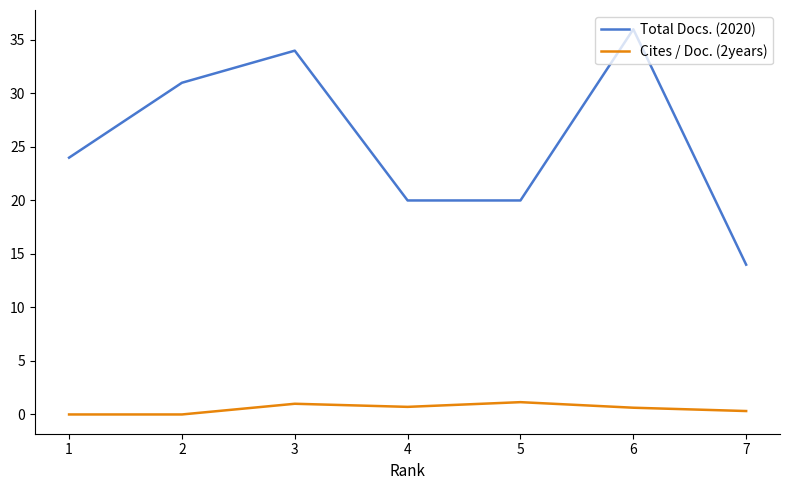

What is the highest value of the Total Docs. (2020) series?

36.0